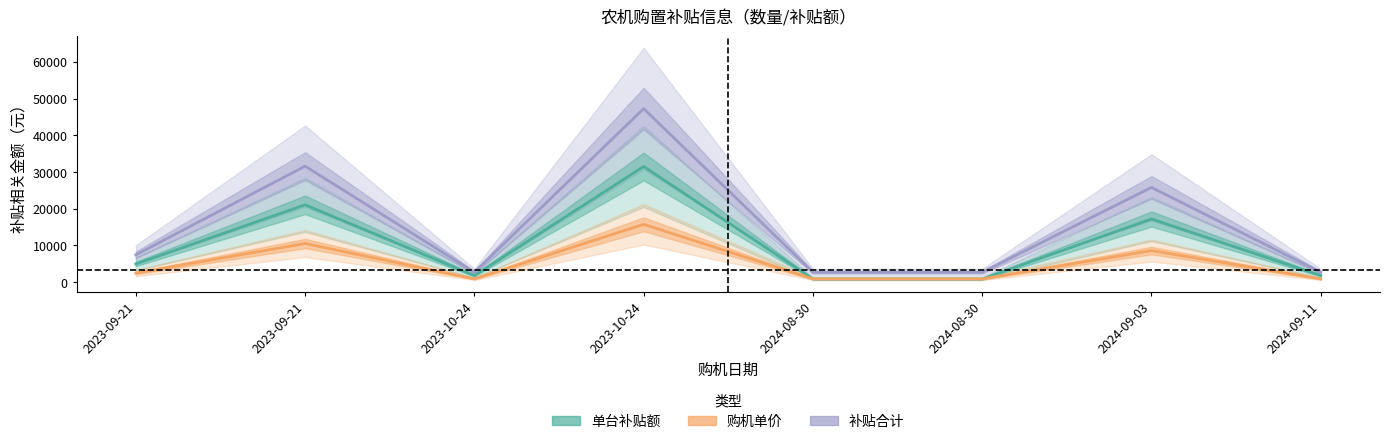

What is the smallest value displayed?

900.0